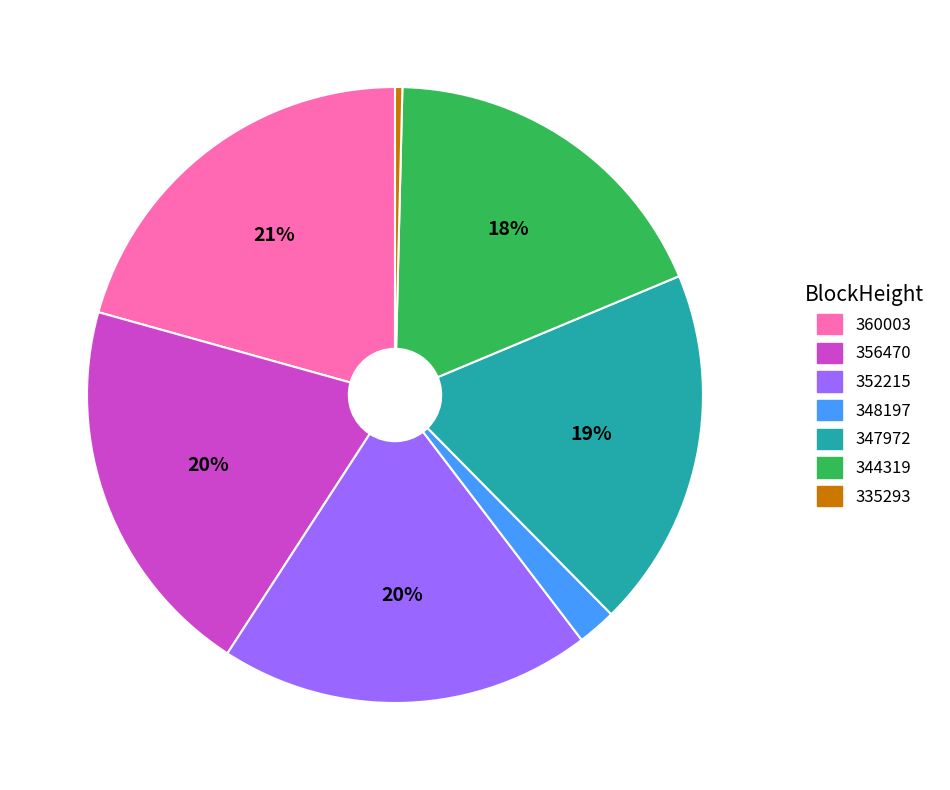

To the nearest percent, what is the average slice percentage?

14%